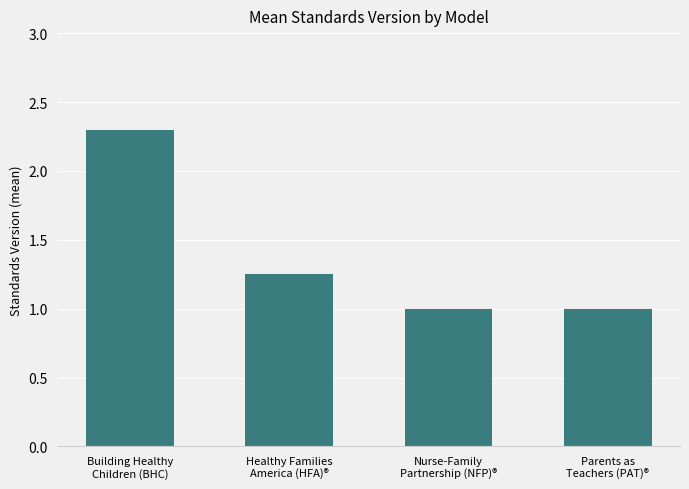

How many bars are there in total?

4